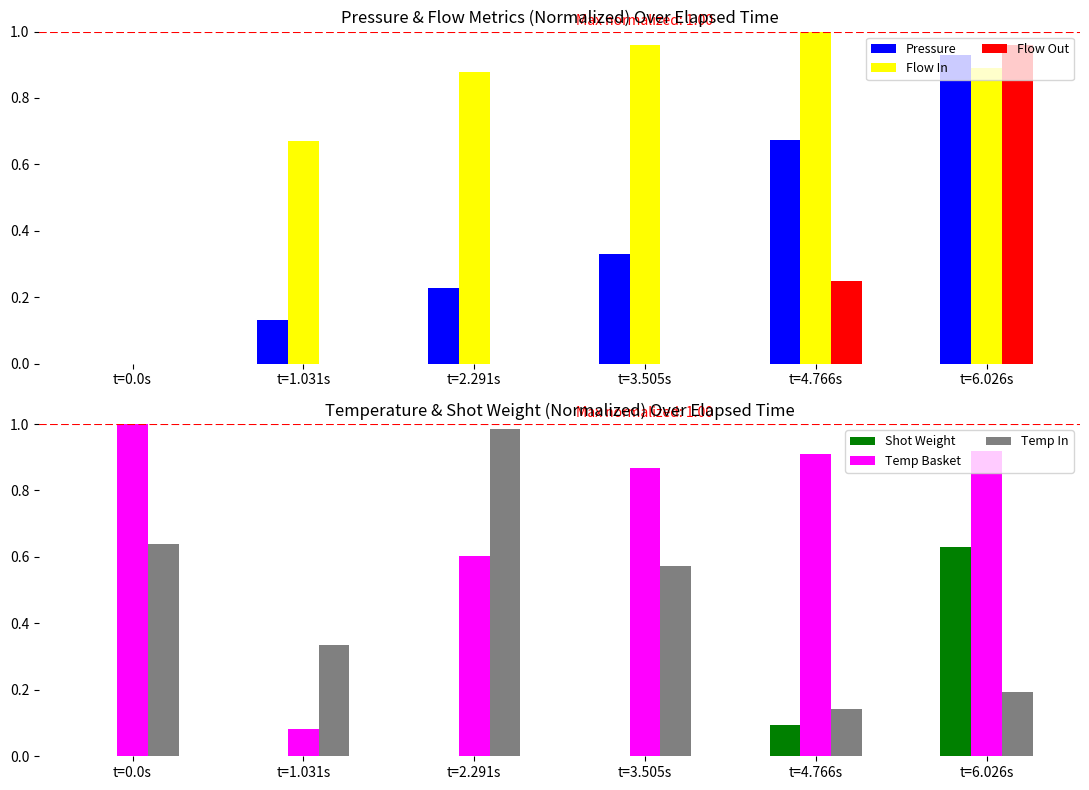

Between t=1.031s and t=6.026s, which is larger?

t=6.026s